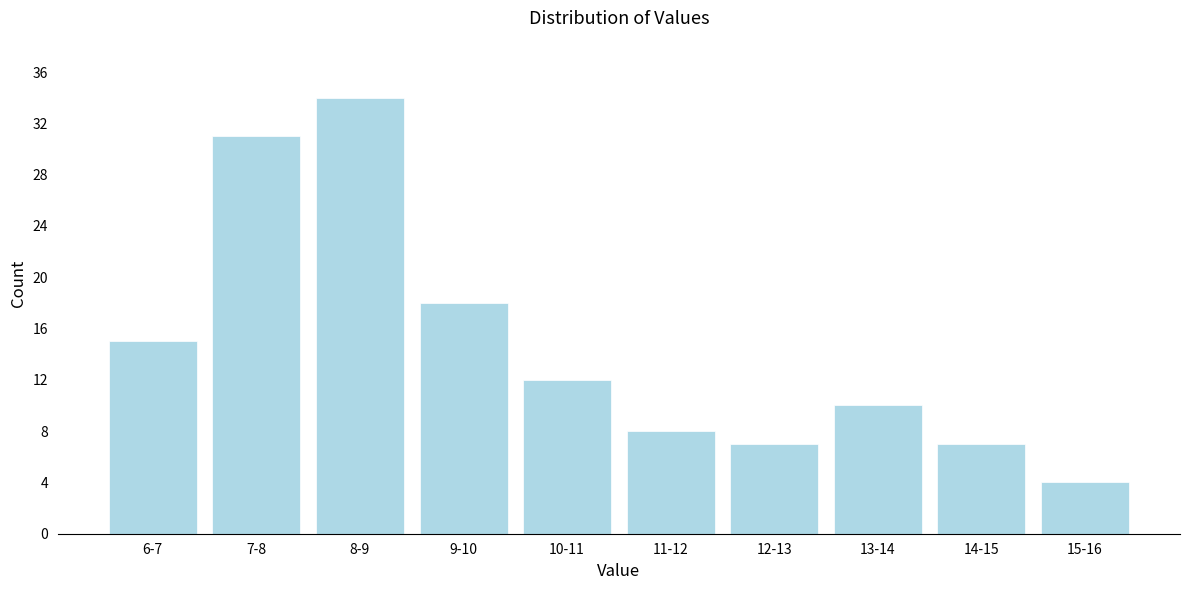

Reading right to left, extract all data points from this chart.

4	7	10	7	8	12	18	34	31	15